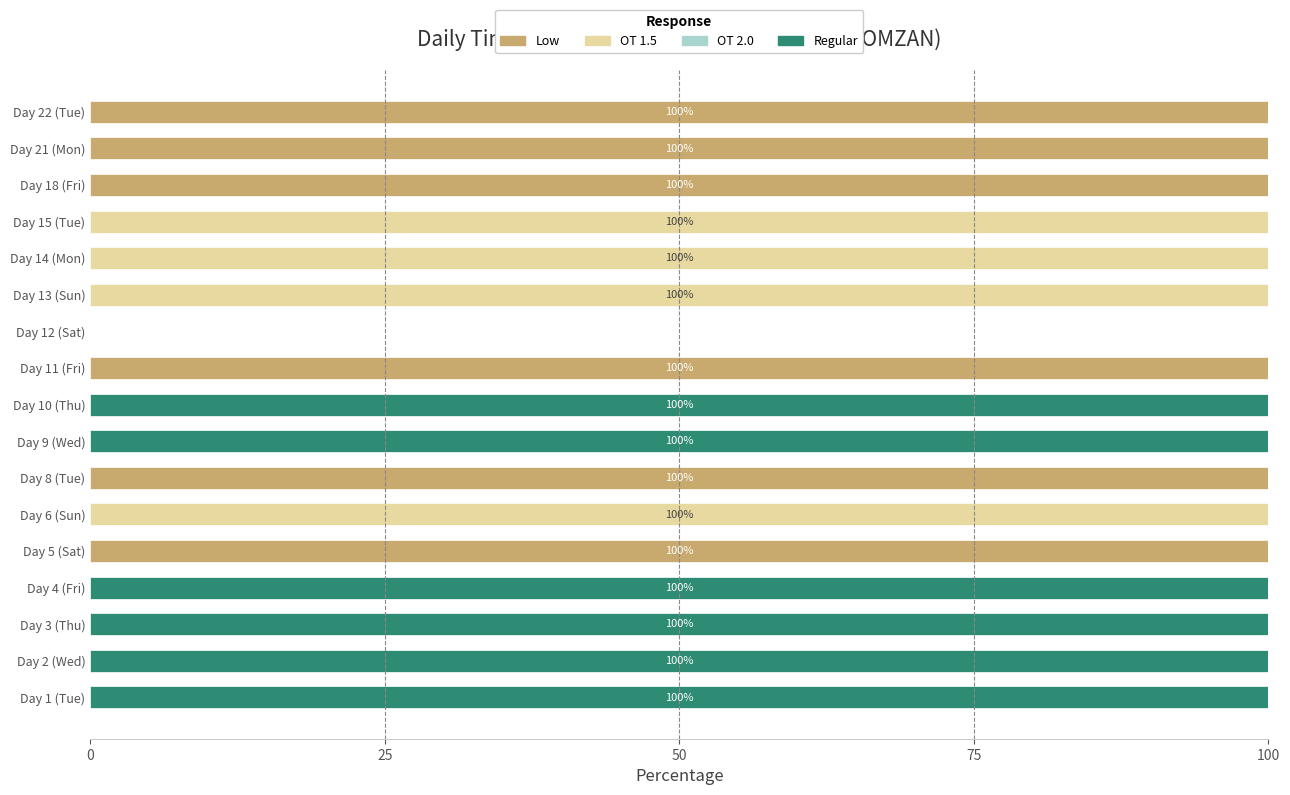

The Low series shows -37 at Day 3 (Thu). True or false?

False